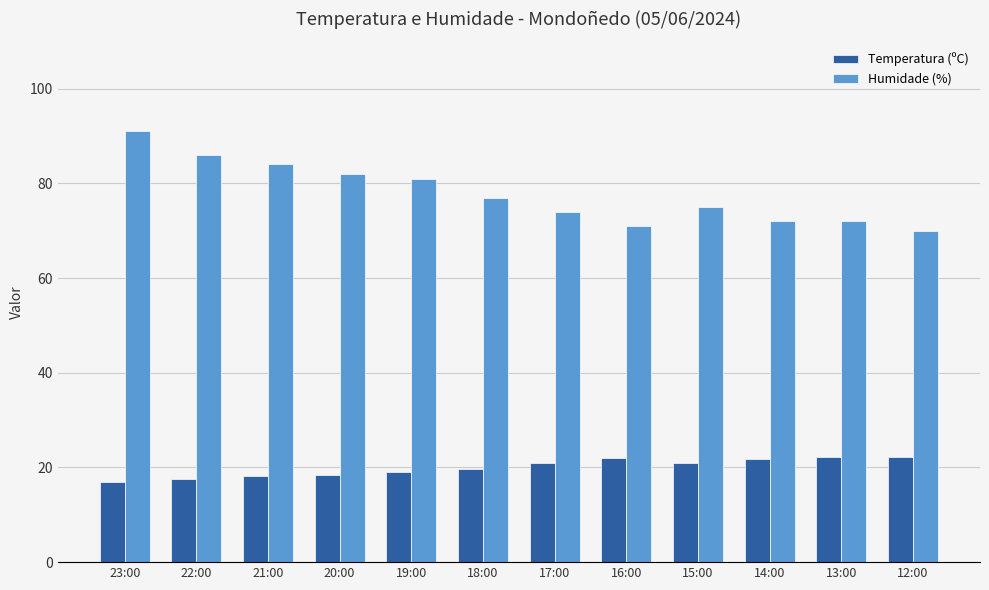

What is the sum of the Humidade (%) values at 19:00 and 16:00?

152.0